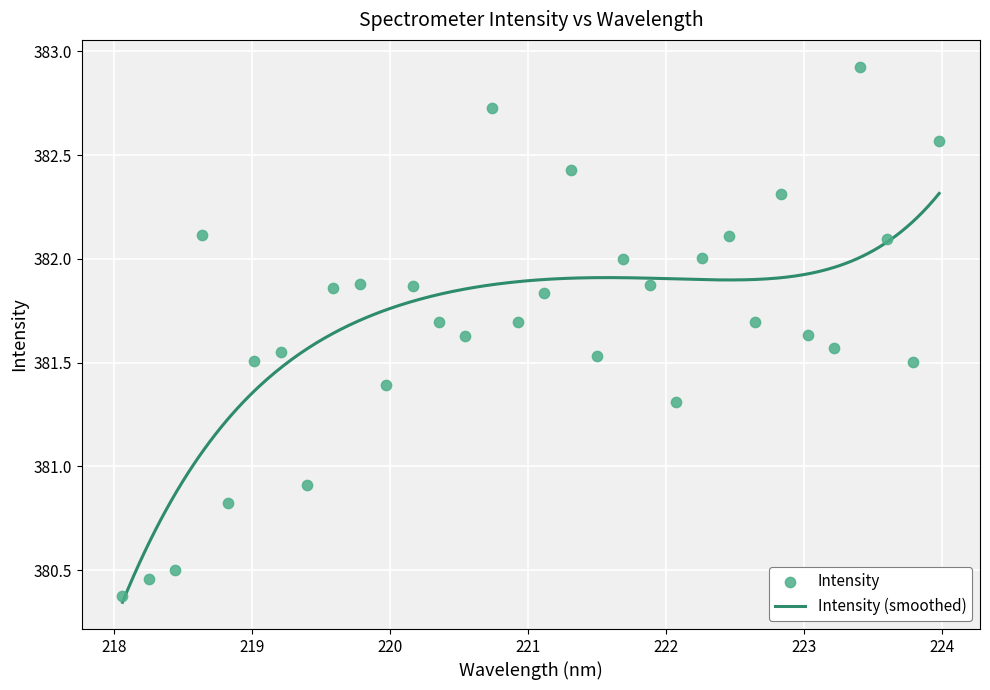

What is the ratio of the value at 223.2172 to the value at 223.0264?

1.0